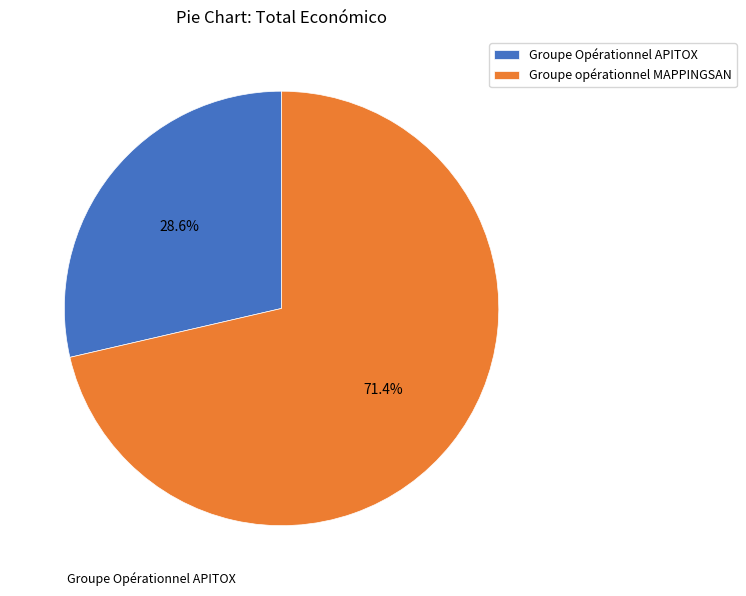

Which has a higher value, Groupe opérationnel MAPPINGSAN or Groupe Opérationnel APITOX?

Groupe opérationnel MAPPINGSAN